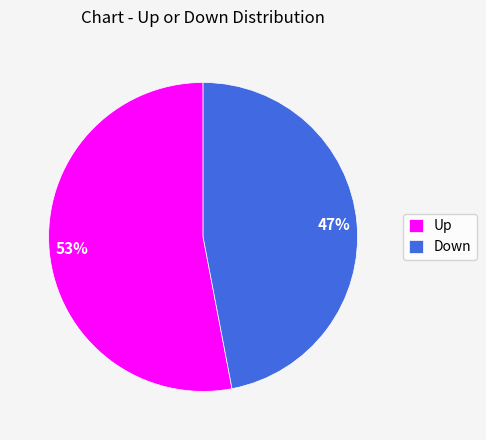

True or false: Up accounts for 58% of the total.

False